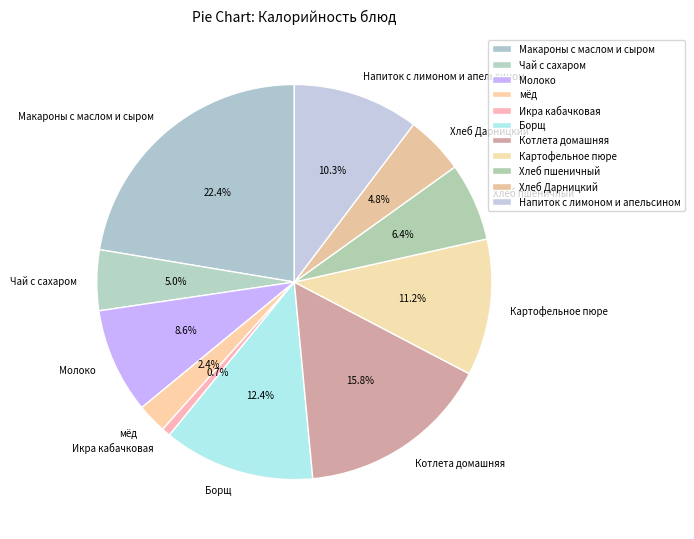

How many segments does this pie chart have?

11